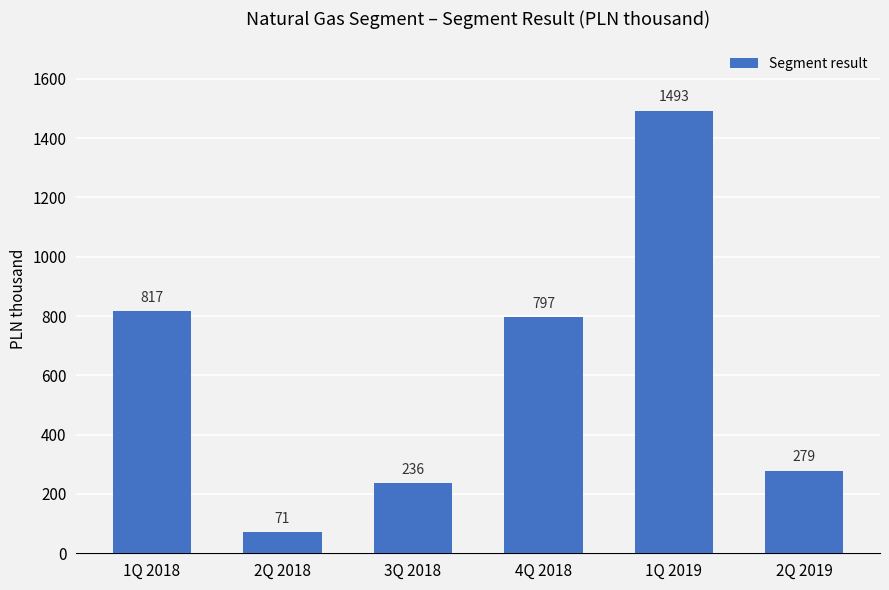

Reading left to right, what are all the values shown in this chart?

817	71	236	797	1493	279